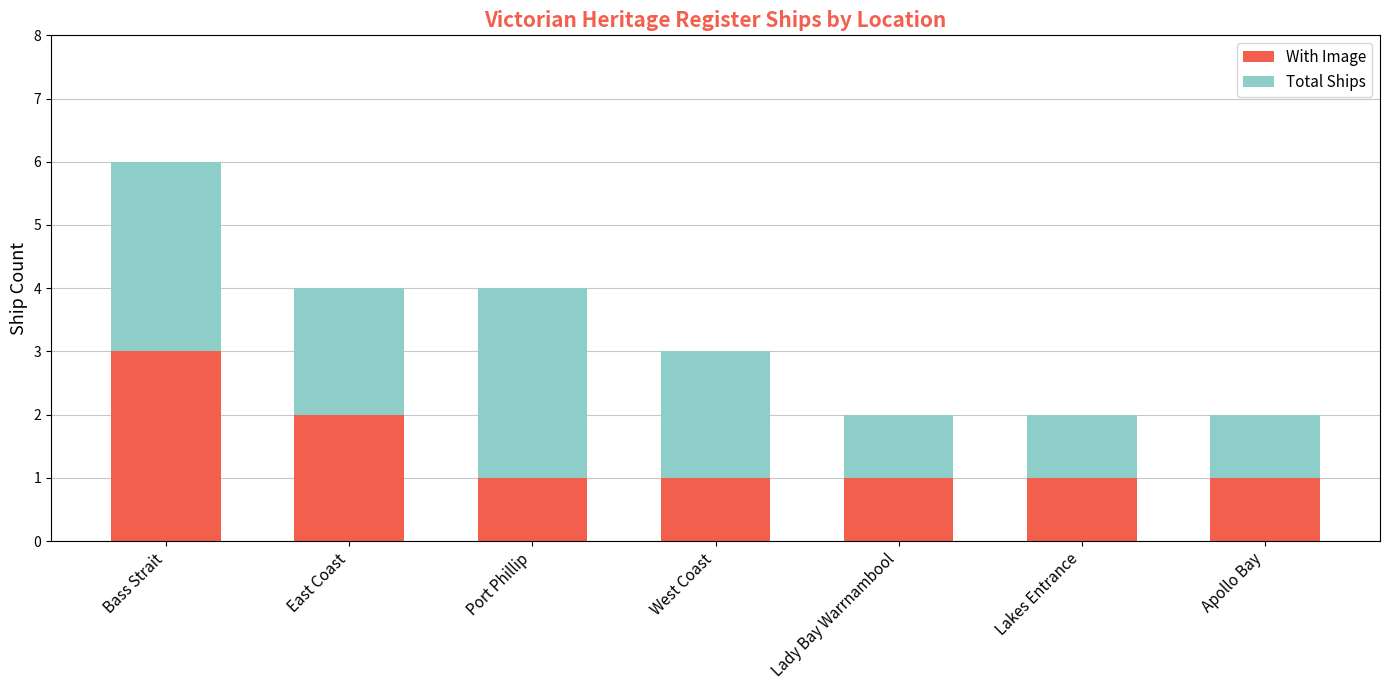

What are all the series names shown in the legend?

With Image, Total Ships